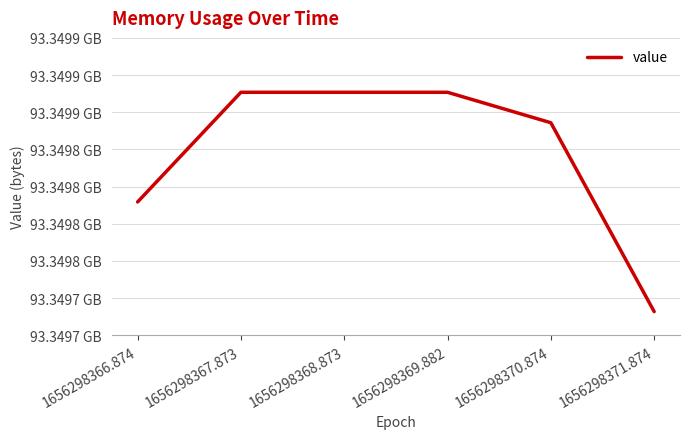

Does the chart display data point markers on the line(s)?

No